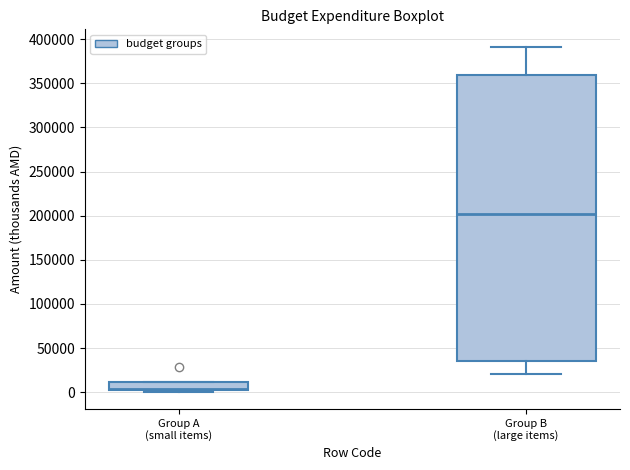

Reading left to right, transcribe this box plot: for each box, give where its median line is, the range the box spans, and where its two whiskers end, as read against the y-axis. The values are not printed on the chart, so give them approximately, as read against the axis.

Group A (small items): median 5000, box 0 to 10000, whiskers 0 (just below the box's lower edge) to 10000
Group B (large items): median 200000, box 35000 to 360000, whiskers 20000 to 390000